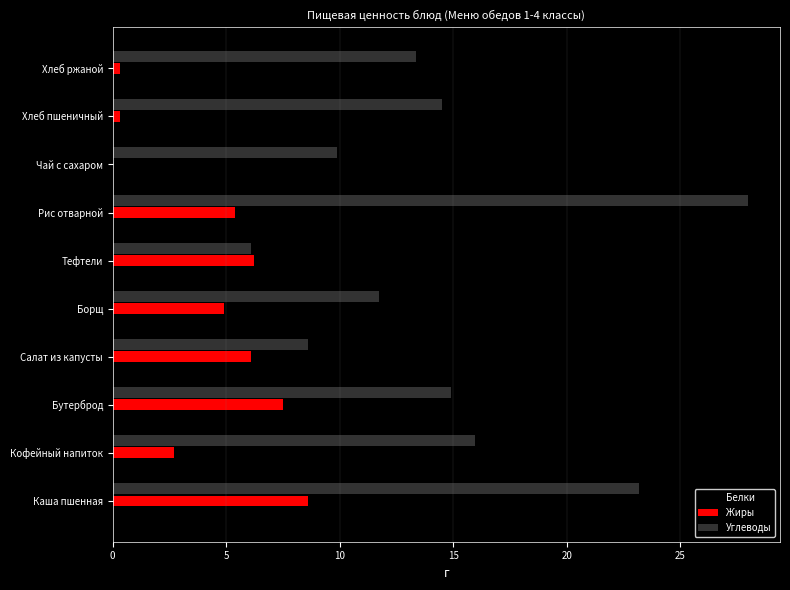

Which series has the largest total across all categories?

Углеводы